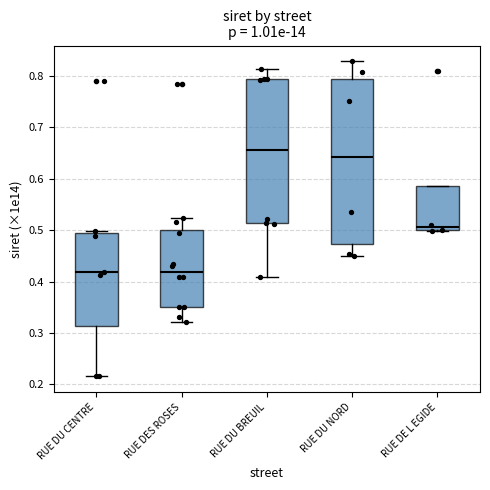

Which box's median line is the highest?

RUE DU BREUIL